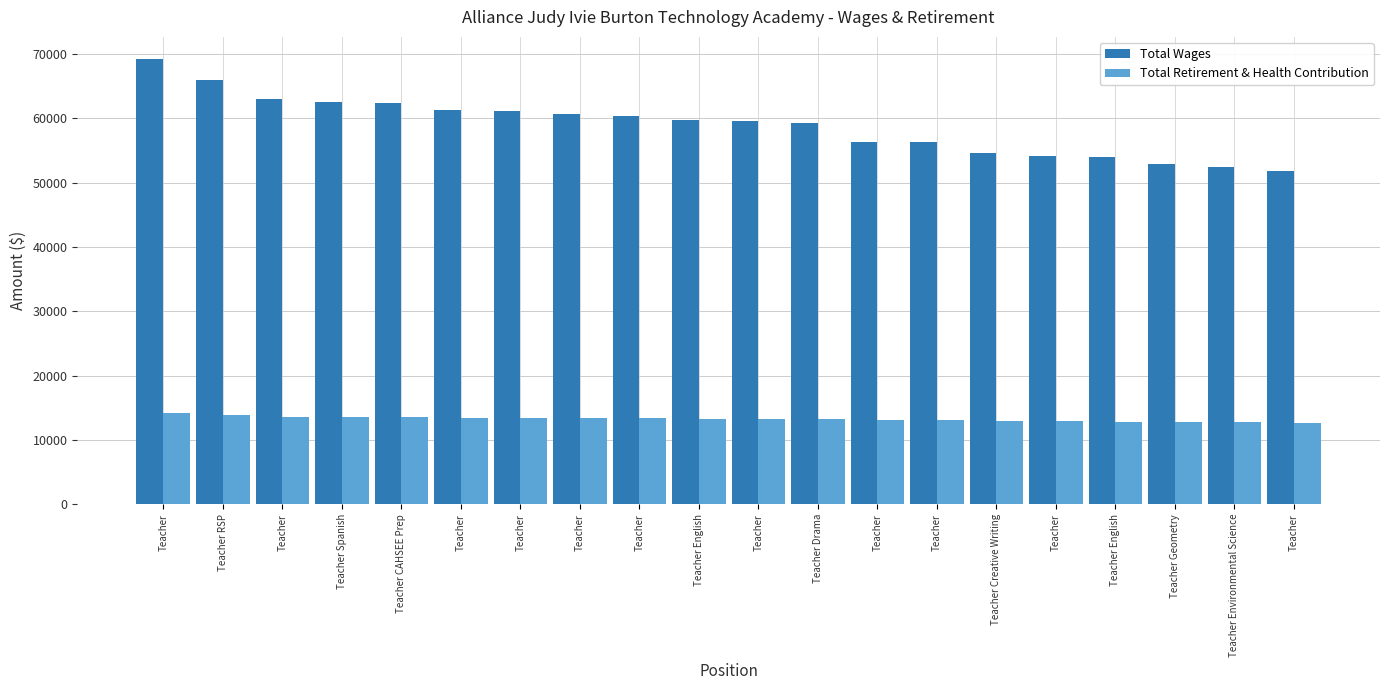

What is the maximum value shown in the chart?

69200